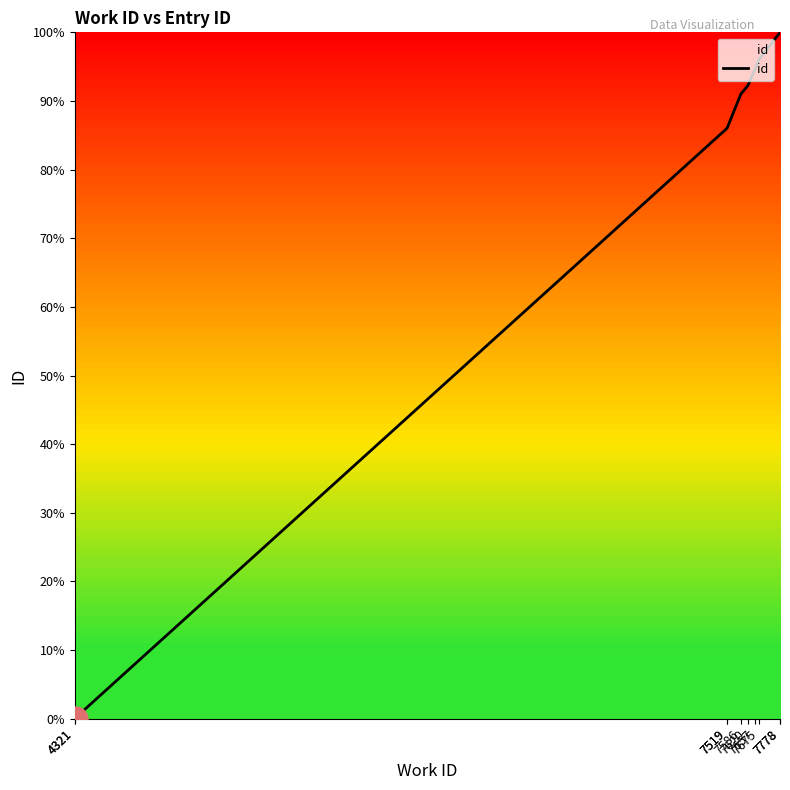

How many values are below 92?

5